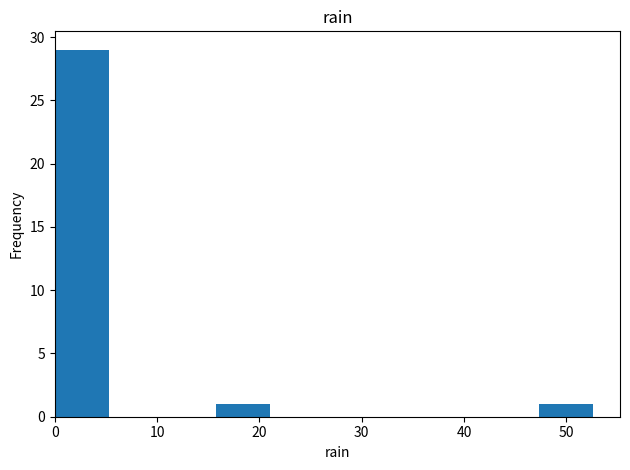

How tall is the bar that spans 47 to 53 on the x-axis? Neither the bar edges nor the heights are printed on the chart, so give them approximately, as read against the axes.

1